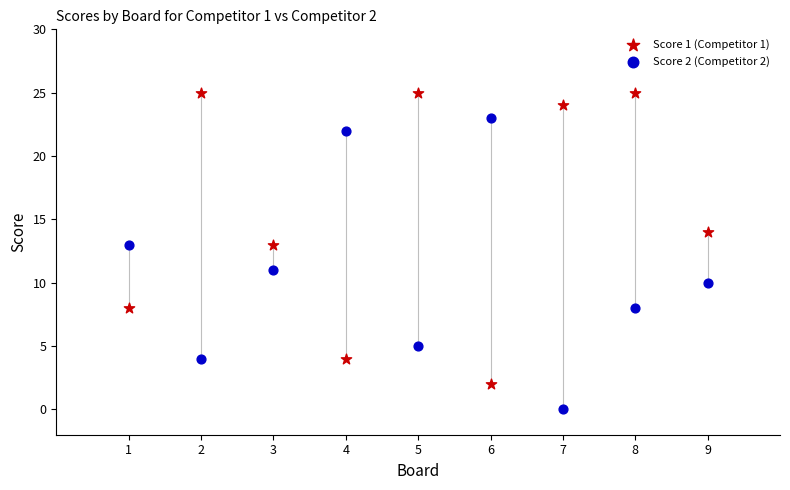

Across all data points, what is the range of X values (max minus min)?

8